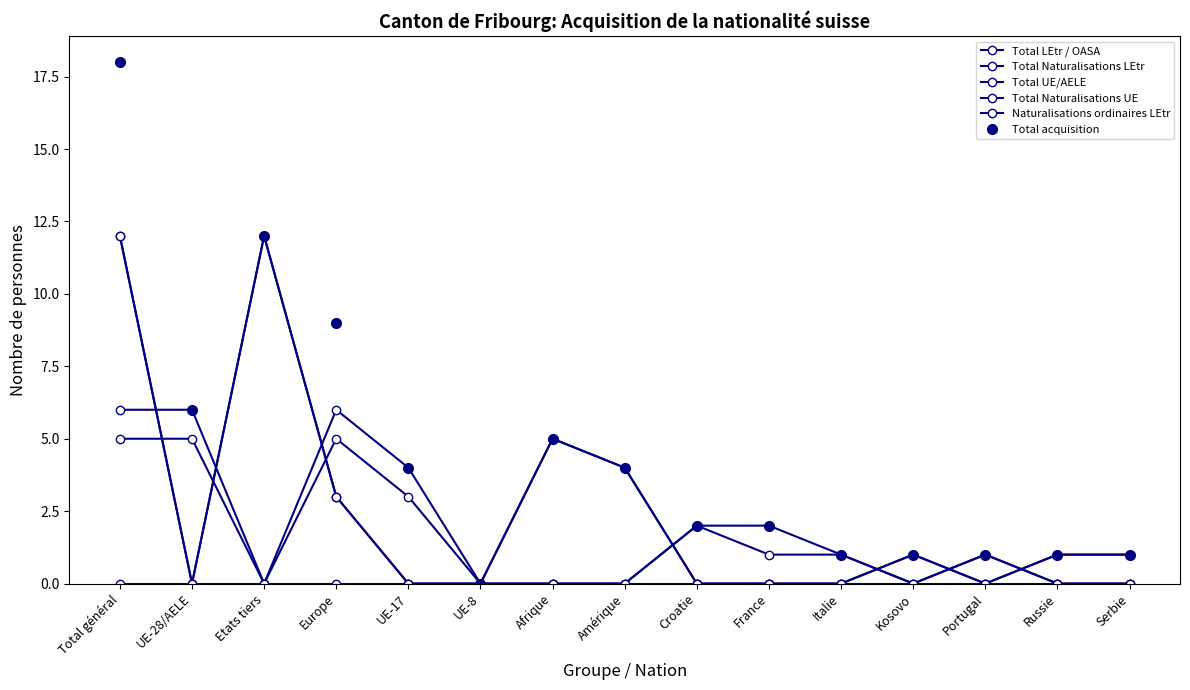

True or false: Naturalisations ordinaires LEtr and Total LEtr / OASA cross at least once.

False